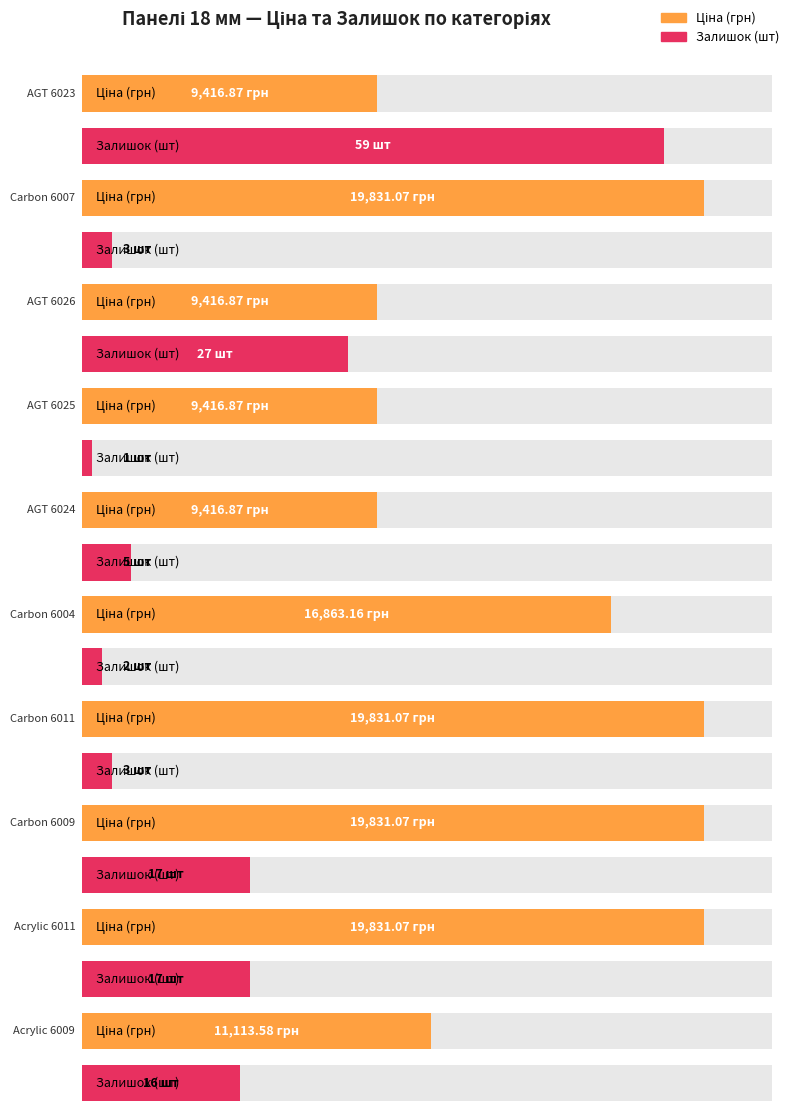

Are the bars grouped side by side (vs. stacked)?

Yes